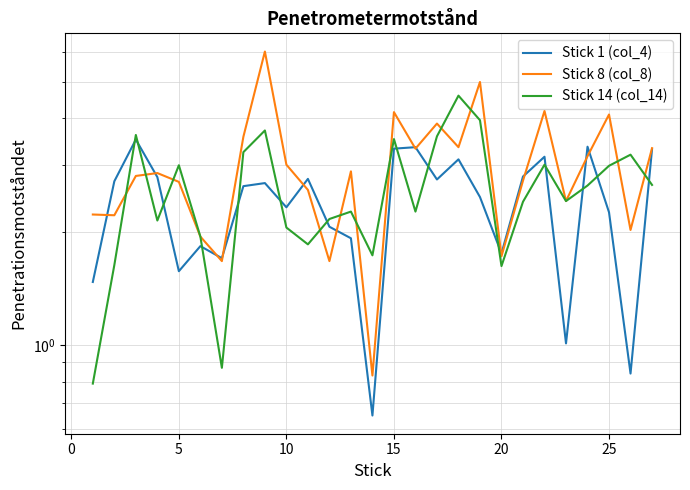

List the series in order of their peak value, highest first.

Stick 8 (col_8), Stick 14 (col_14), Stick 1 (col_4)